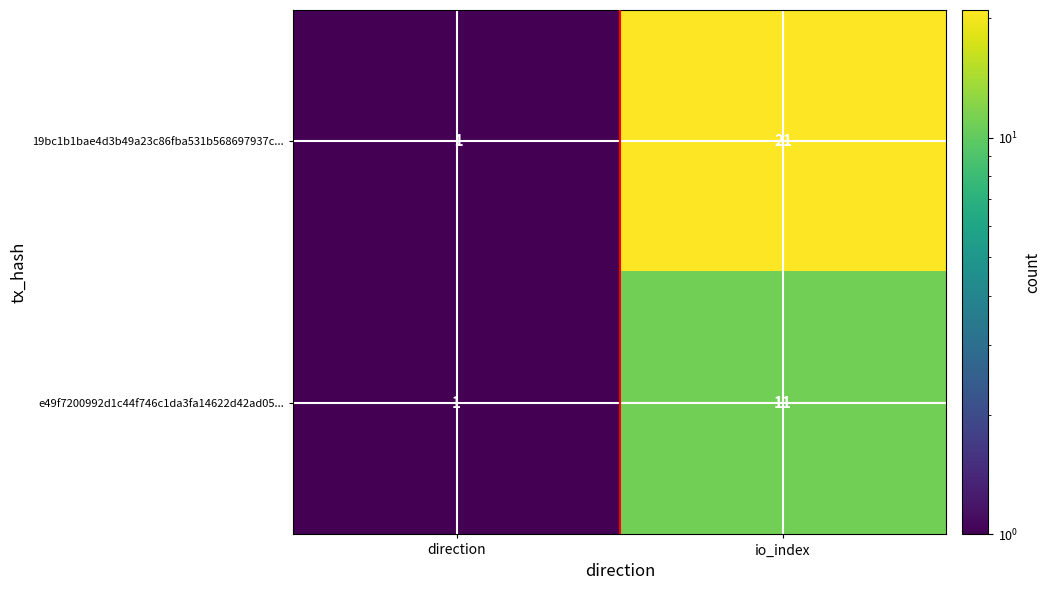

List the series in order of their peak value, highest first.

19bc1b1bae4d3b49a23c86fba531b568697937c..., e49f7200992d1c44f746c1da3fa14622d42ad05...